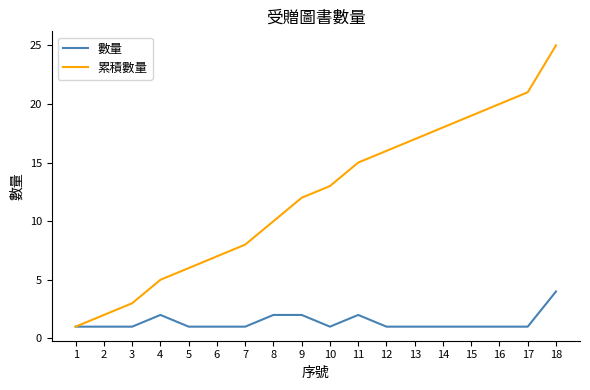

At which label does 累積數量 reach its peak?

18